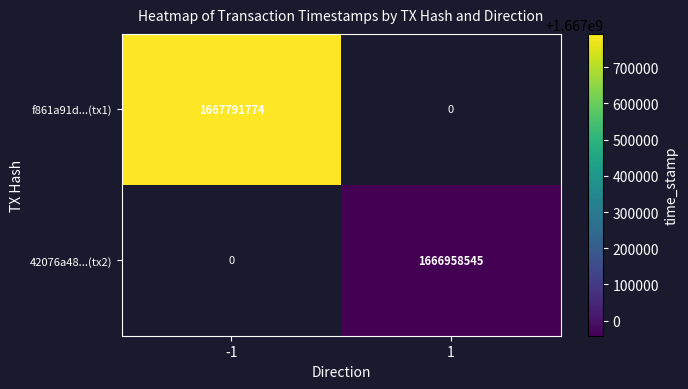

Is it true that 42076a48...(tx2) equals 1666958545 at 1?

True